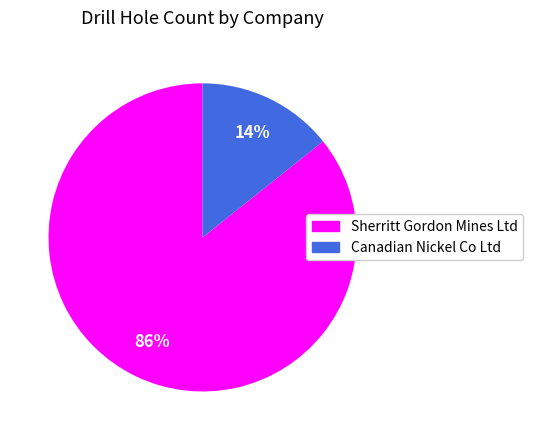

Is the sum of Sherritt Gordon Mines Ltd and Canadian Nickel Co Ltd greater than half?

Yes